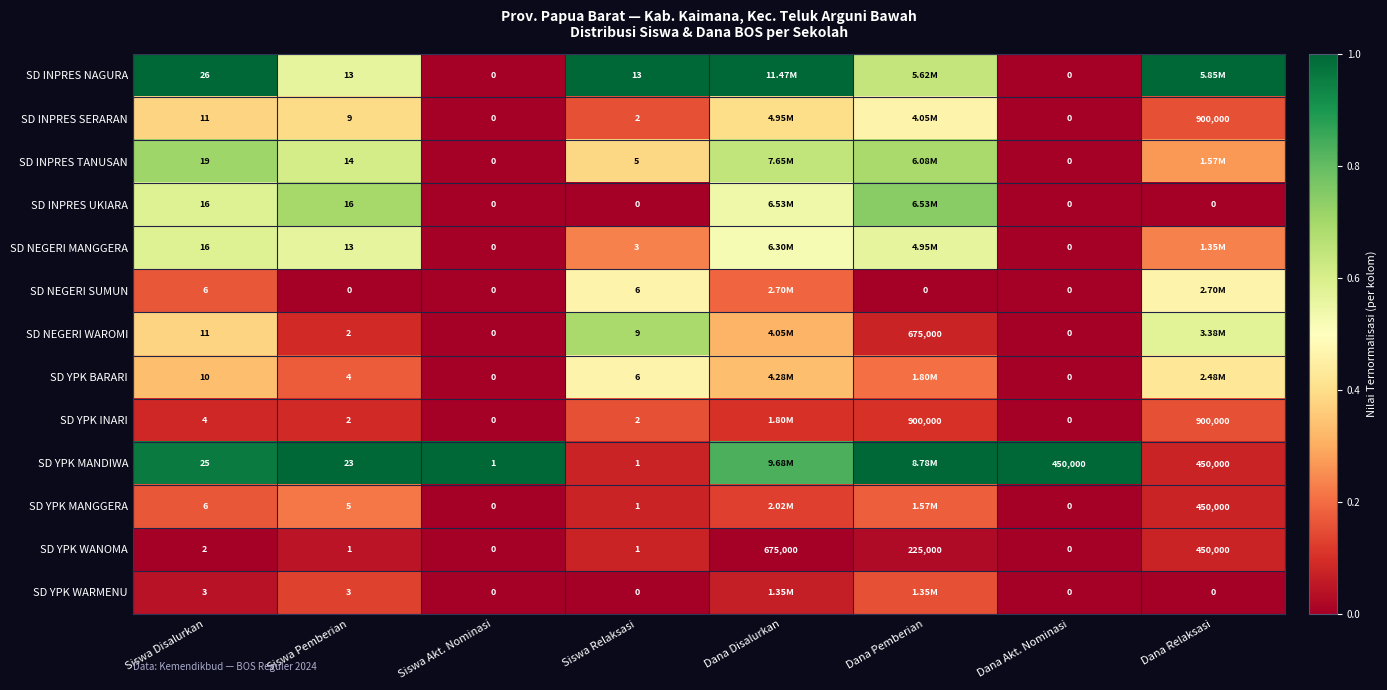

Between Siswa Pemberian and Siswa Akt. Nominasi, which series saw the biggest shift?

SD YPK MANDIWA